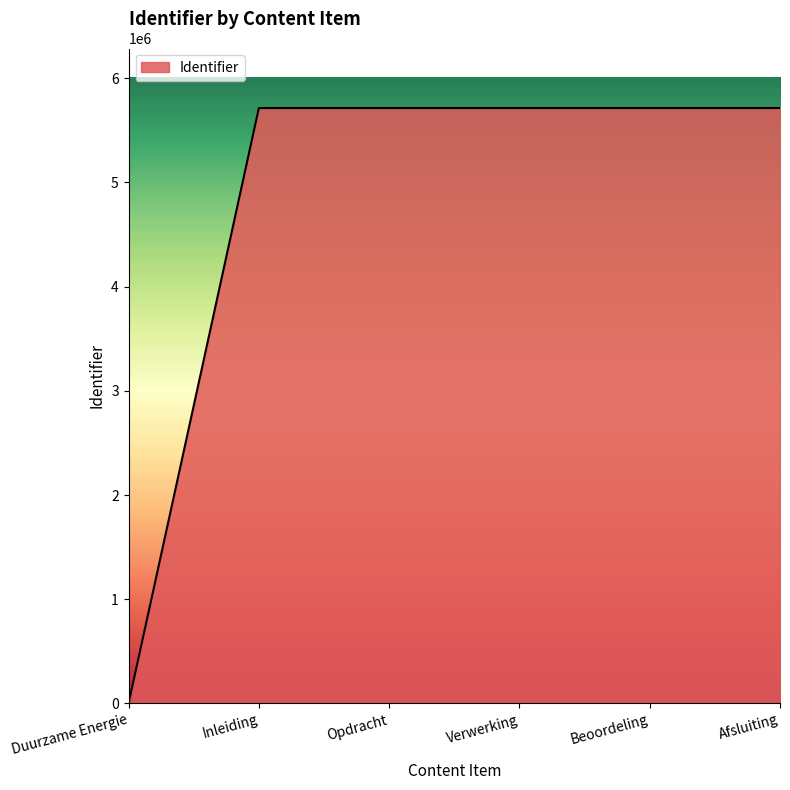

What is the greatest value displayed?

5713927